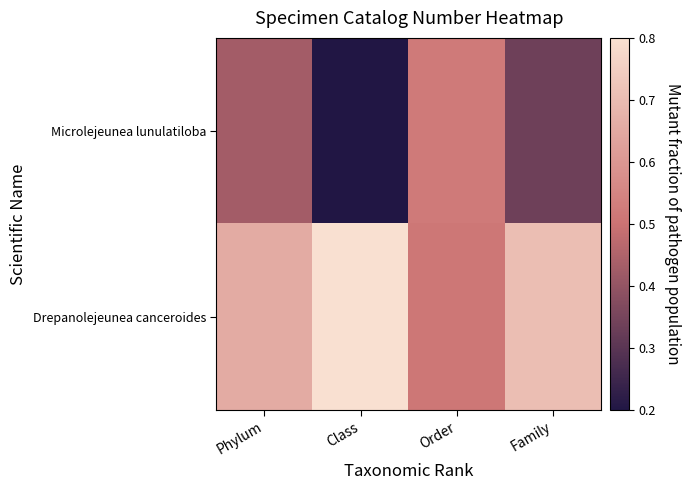

Between Class and Phylum, which is larger?

Phylum